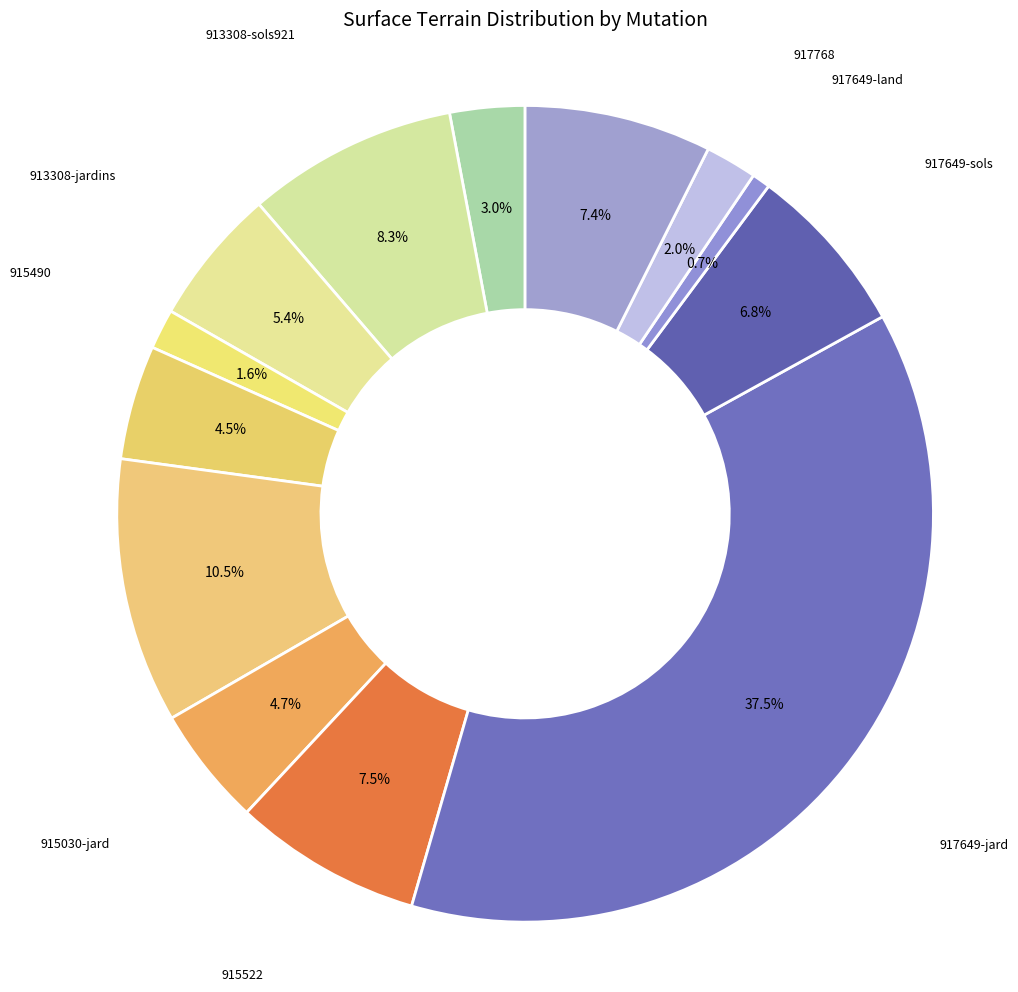

How many segments does this pie chart have?

13